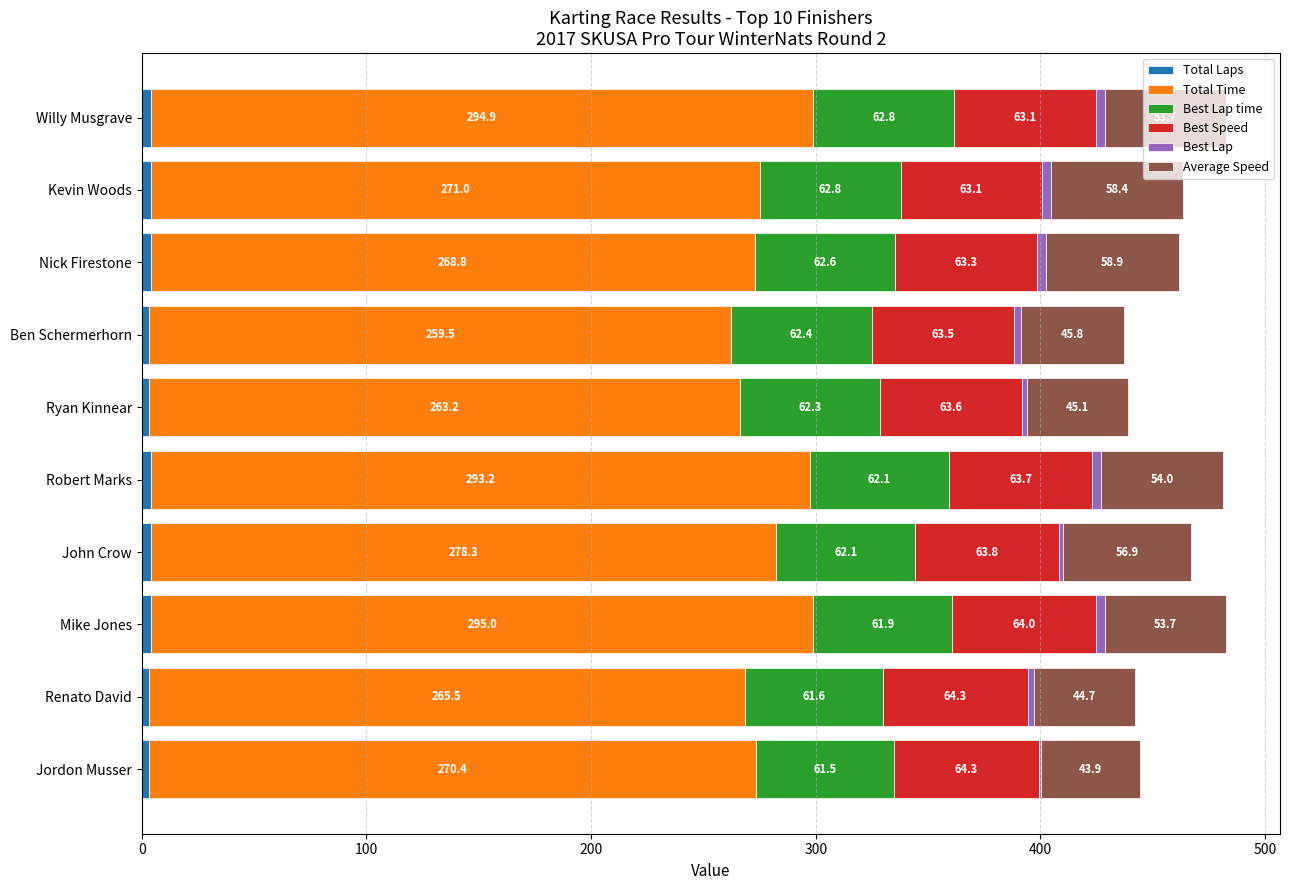

What is the total value across all series at Kevin Woods?

463.3